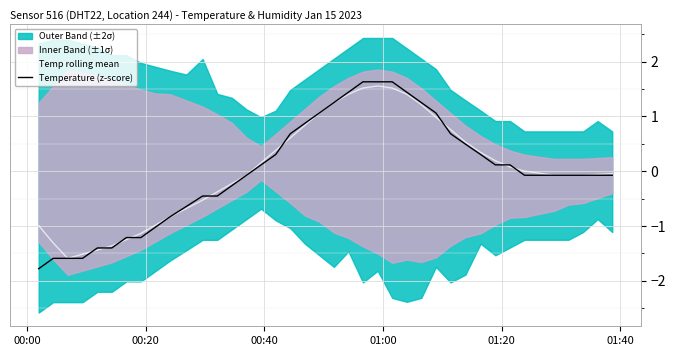

Rank the series by their average value, from lowest to highest.

Temperature (z-score), Temp rolling mean